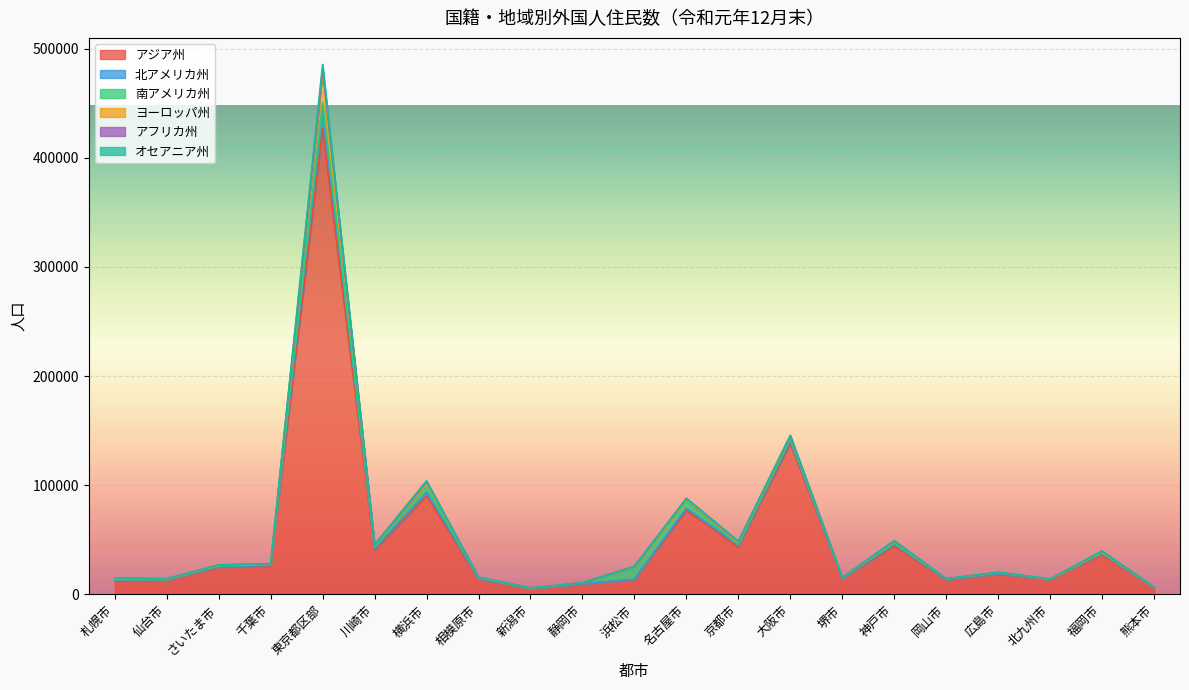

Where is the first local minimum for 北アメリカ州?

仙台市